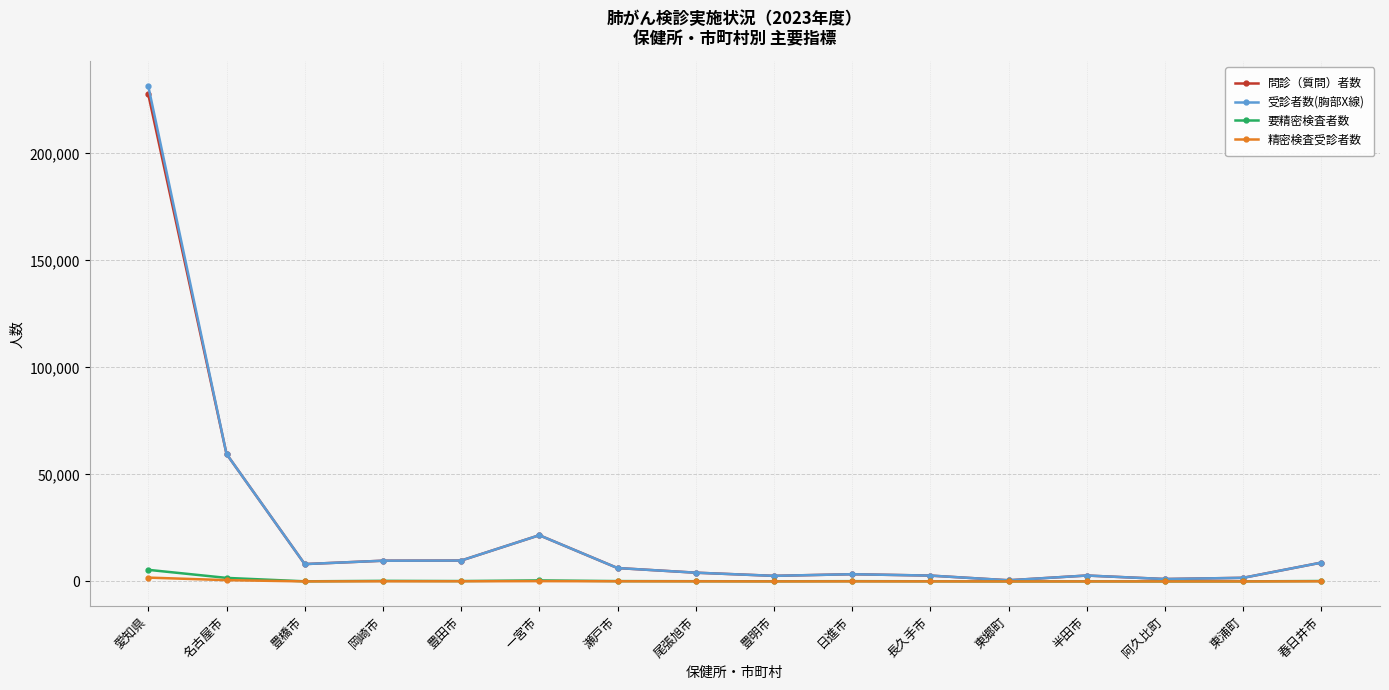

True or false: 問診（質問）者数 has more than 0 points higher than both neighbors.

True